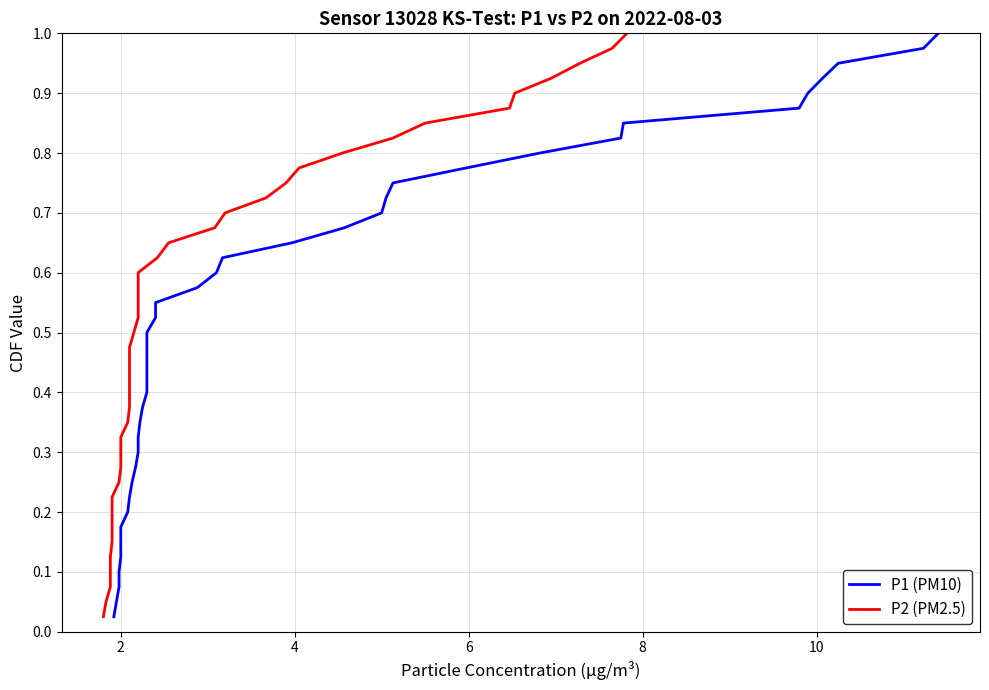

Between 14 and 38, which is larger?

38